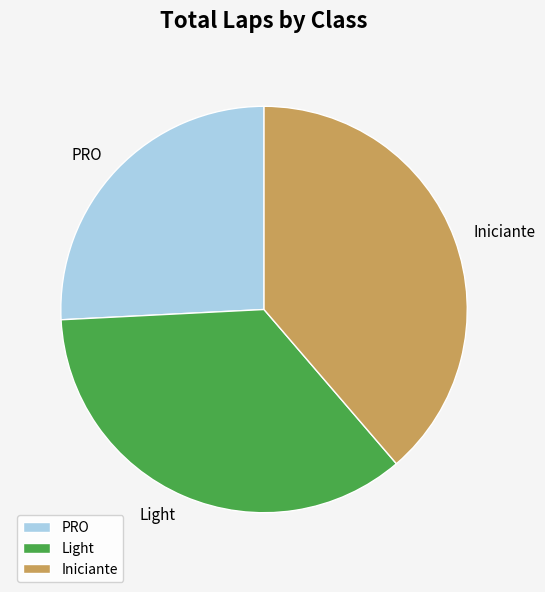

True or false: Light accounts for 35% of the total.

True